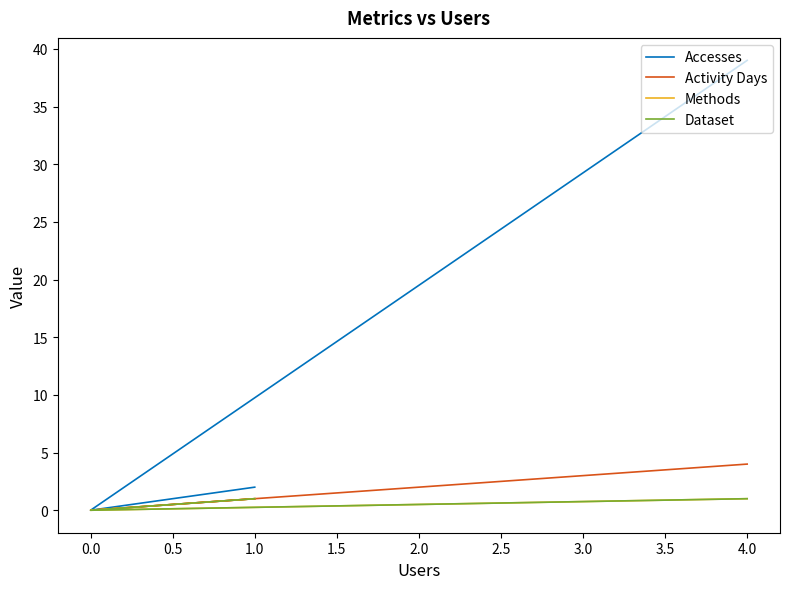

What is the label of the 2nd point from the right?

1.0